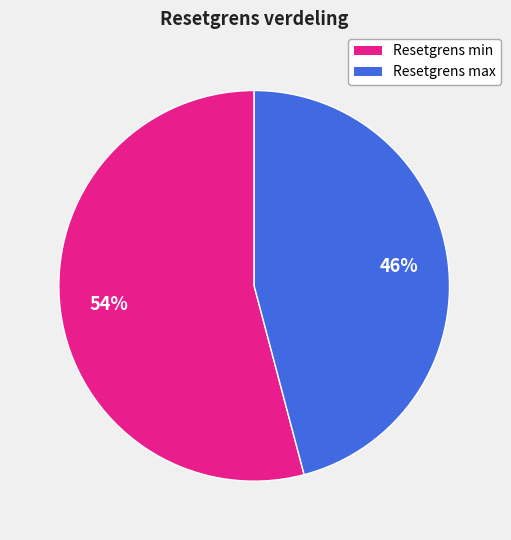

Is there a majority slice in this chart?

Yes